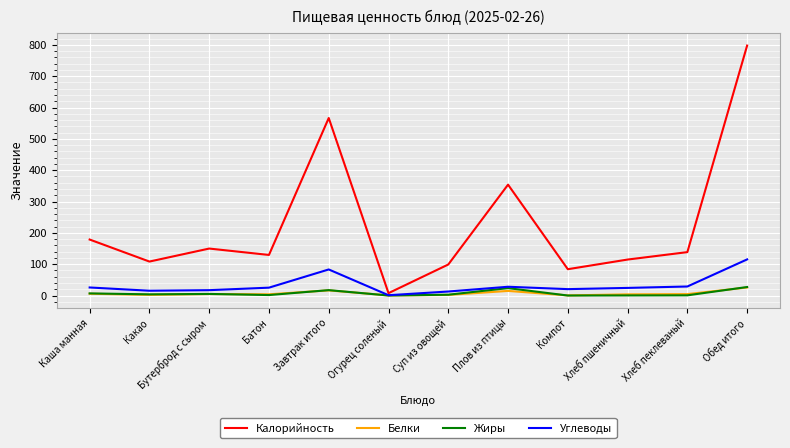

Which series has the widest spread of values?

Калорийность